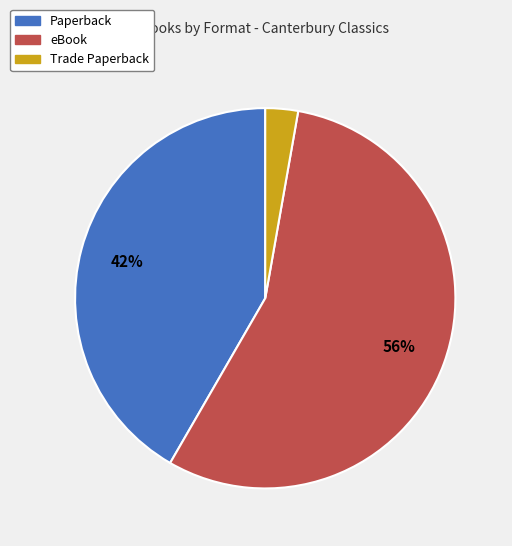

How many segments does this pie chart have?

3